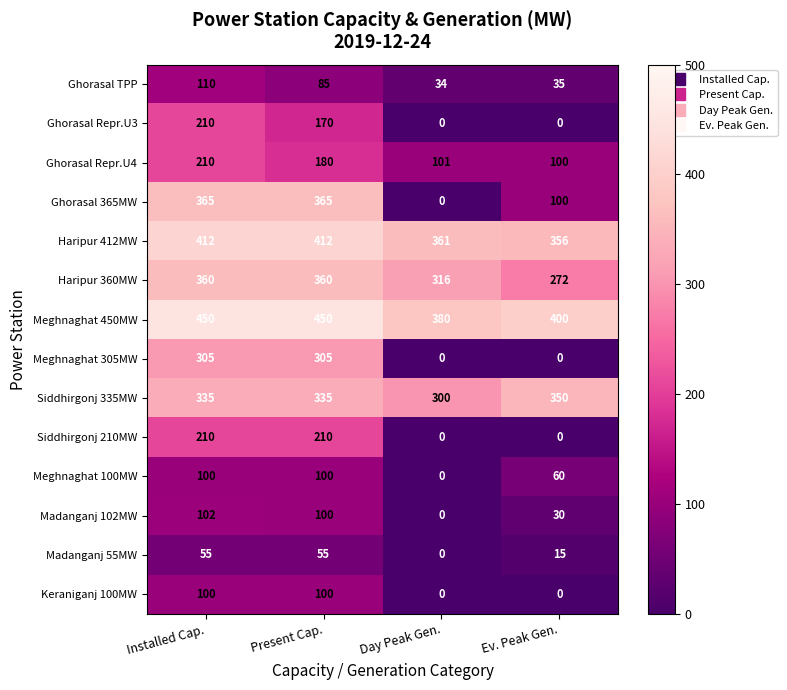

What is the maximum value shown in the chart?

450